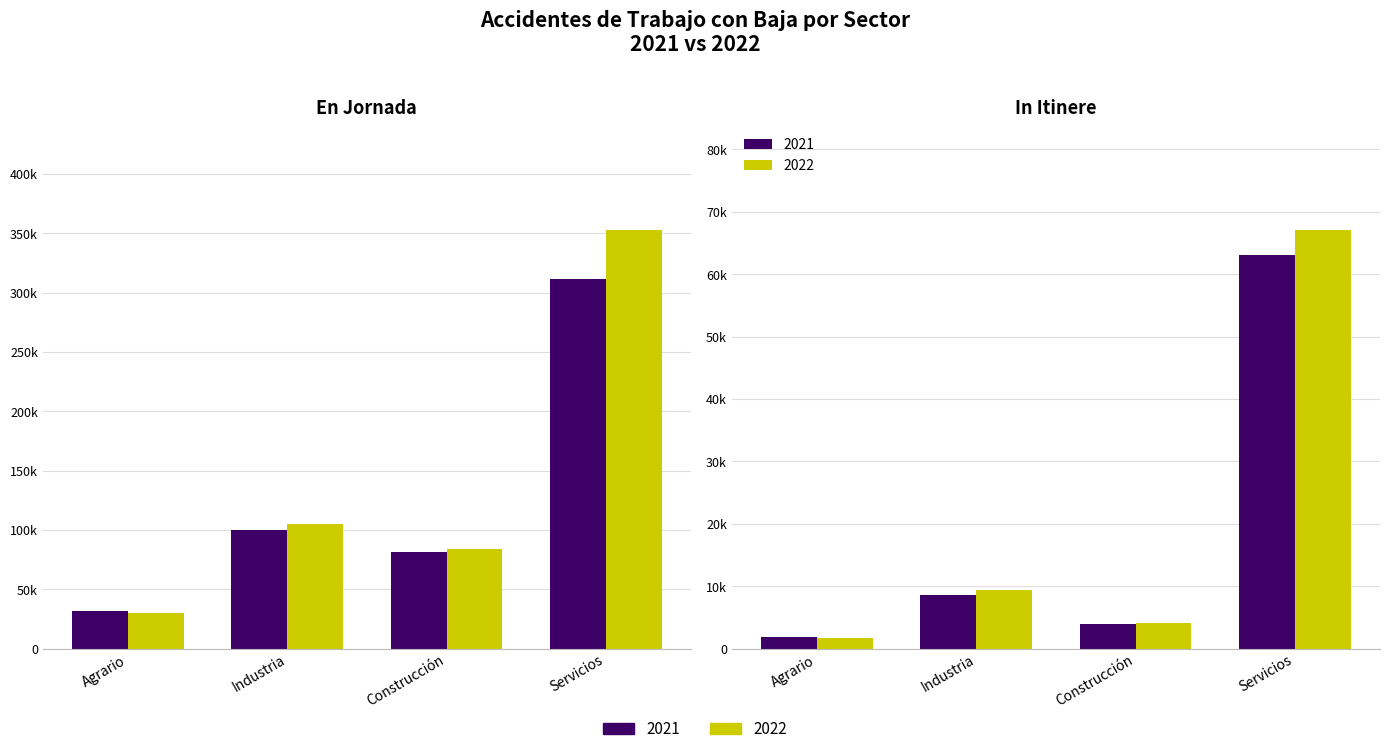

What is the smallest value displayed?

1701